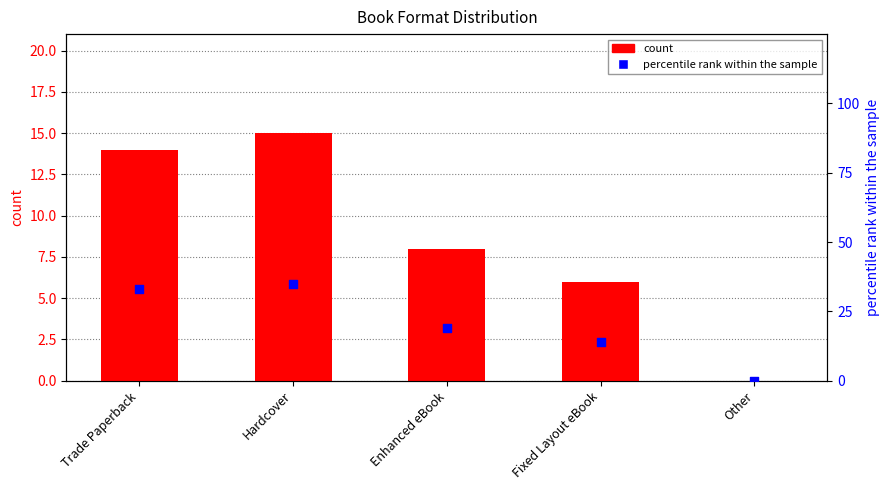

What are all the series names shown in the legend?

count, percentile rank within the sample